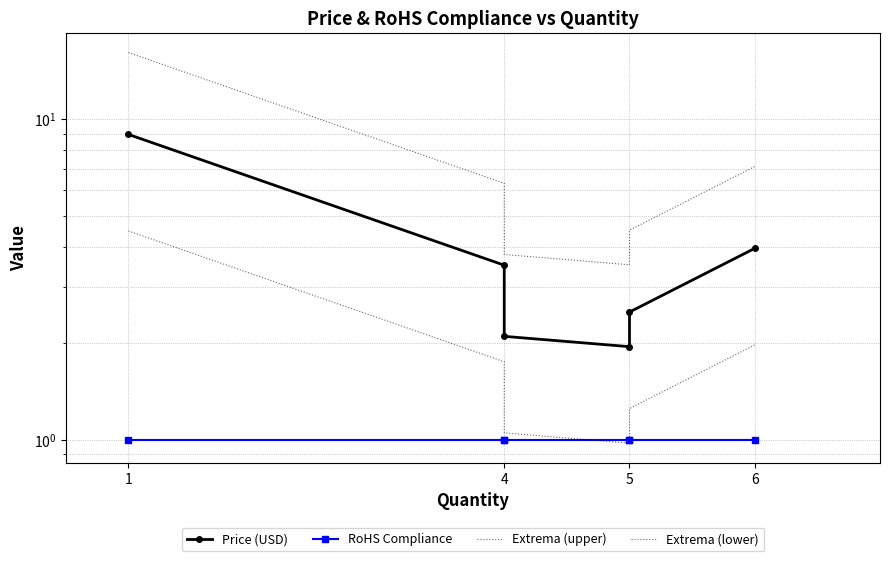

The Extrema (lower) series shows 0.7 at 5. True or false?

False